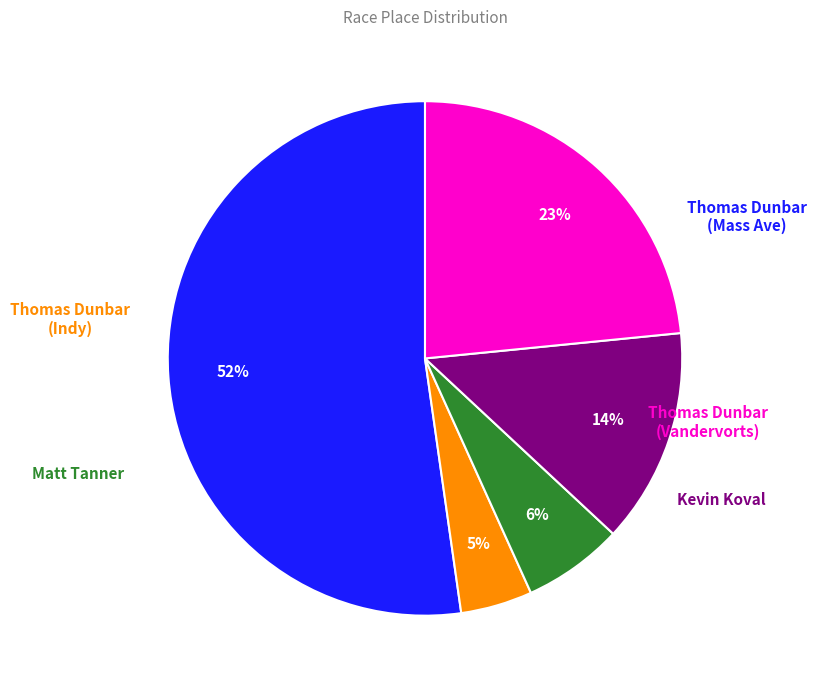

Does any single category account for the majority?

Yes